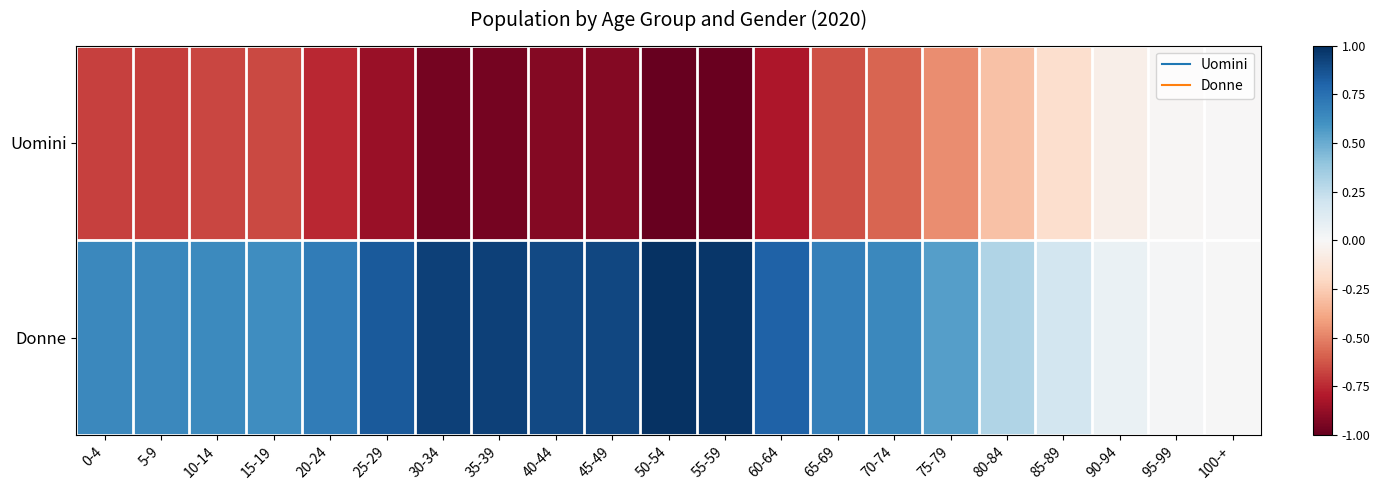

List the series in order of their peak value, lowest first.

Uomini, Donne